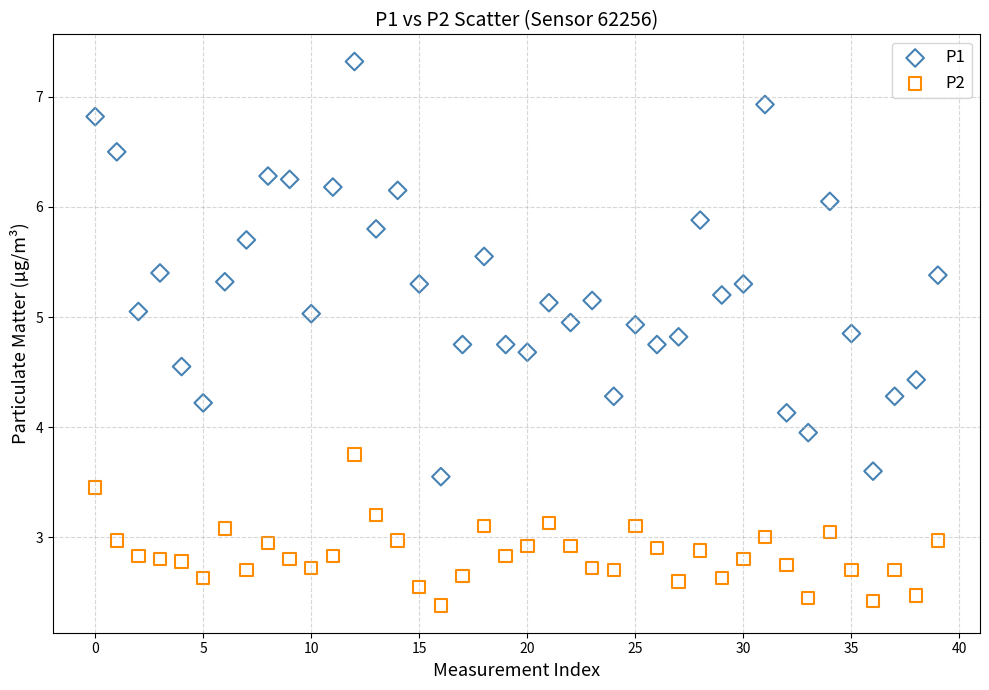

What are all the series names shown in the legend?

P1, P2